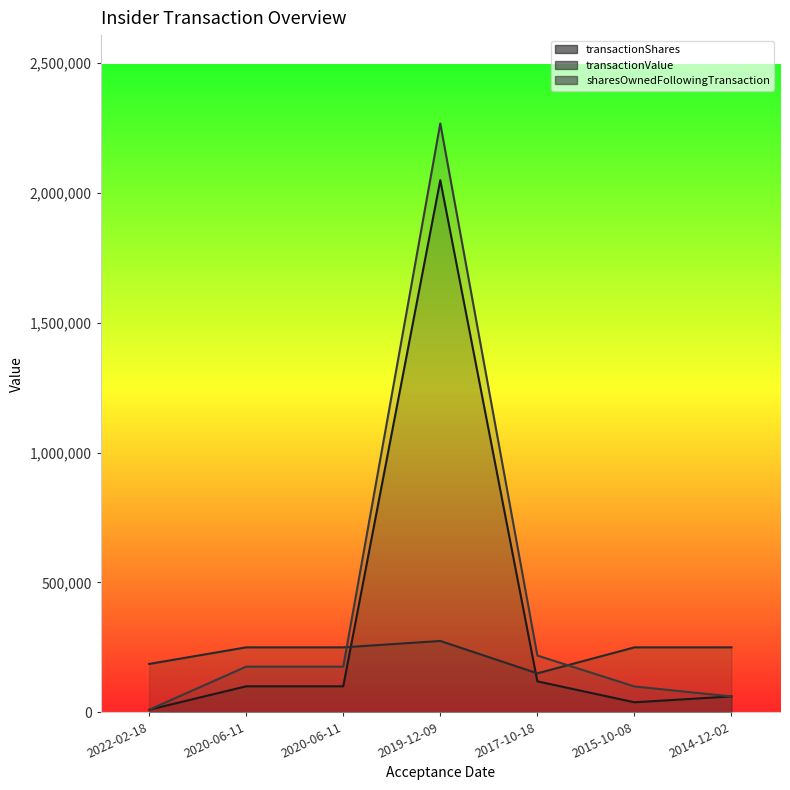

What are all the series names shown in the legend?

transactionShares, transactionValue, sharesOwnedFollowingTransaction